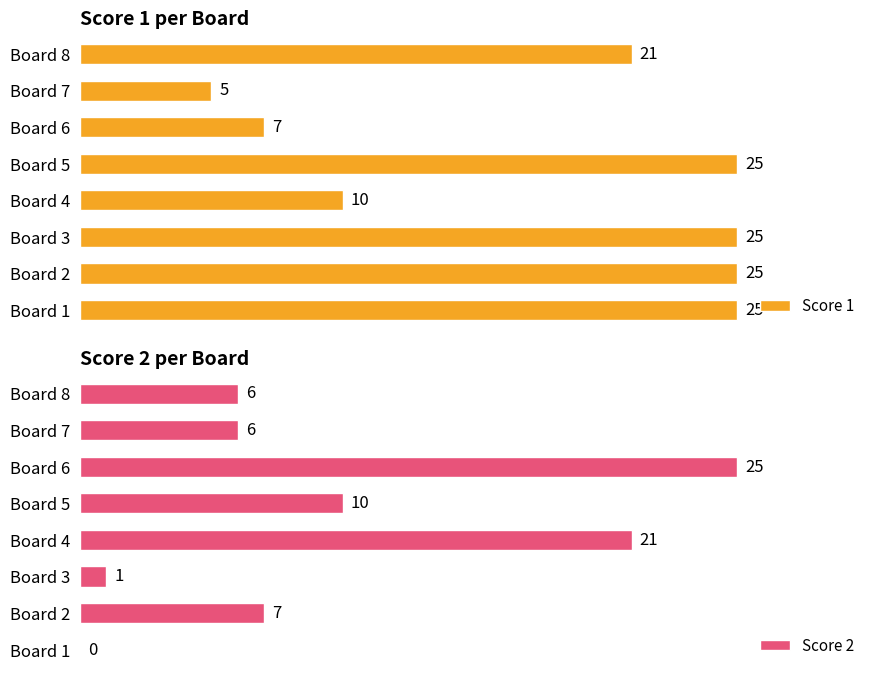

Which category has the lowest value in the Score 1 series?

Board 7